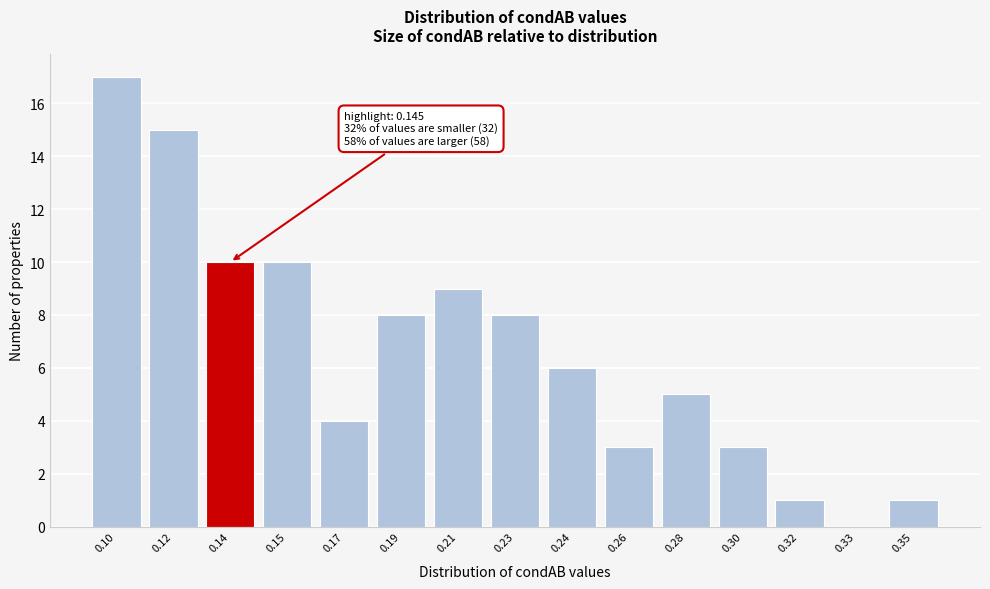

Reading right to left, list all the values displayed in this chart.

0.35=1	0.33=0	0.32=1	0.30=3	0.28=5	0.26=3	0.24=6	0.23=8	0.21=9	0.19=8	0.17=4	0.15=10	0.14=10	0.12=15	0.10=17